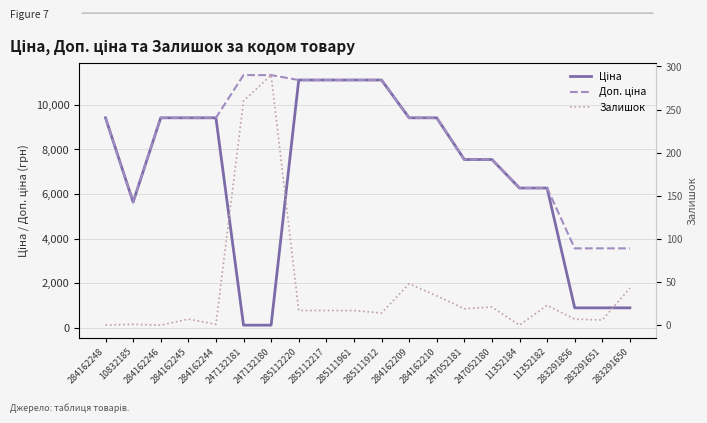

Where is the first local minimum for Ціна?

10832185